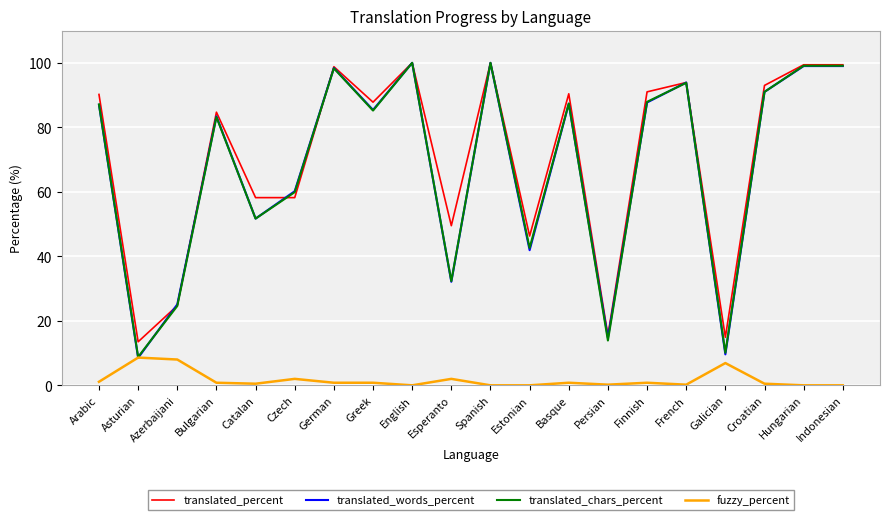

Between Azerbaijani and Galician, which series saw the biggest shift?

translated_words_percent